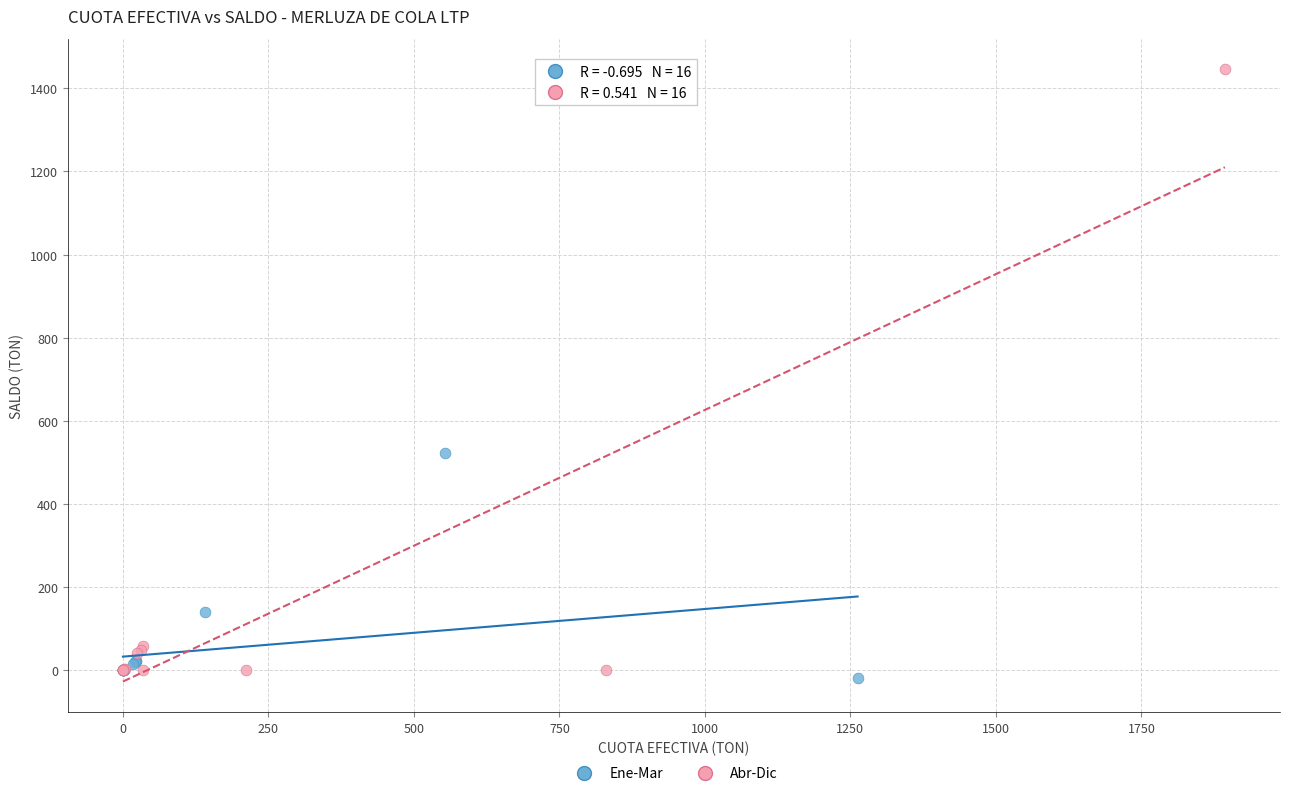

What are all the series names shown in the legend?

Ene-Mar, Abr-Dic